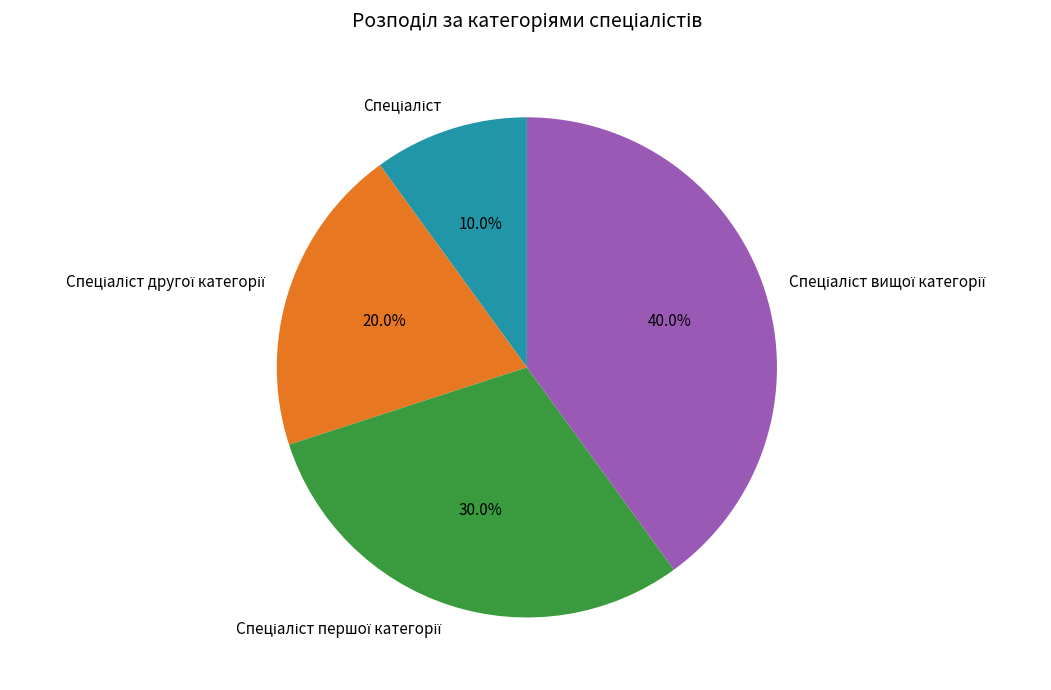

Is there any slice that represents more than half of the pie?

No